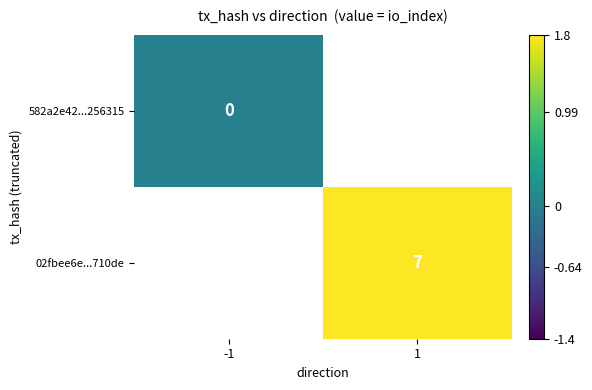

Count the number of categories in the chart.

2